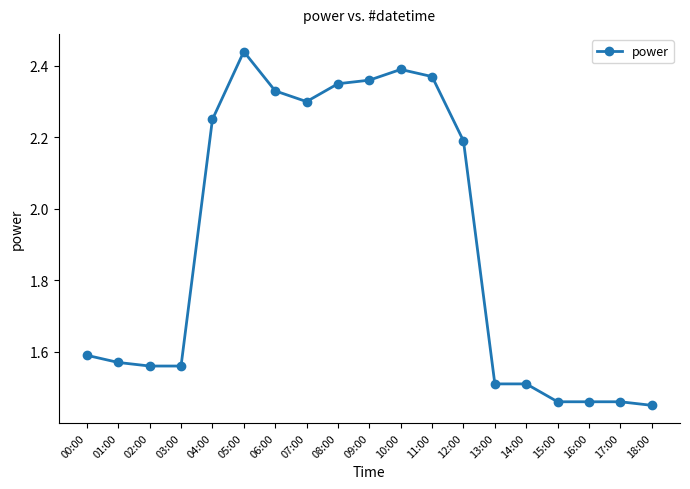

How many lines are shown in the chart?

1